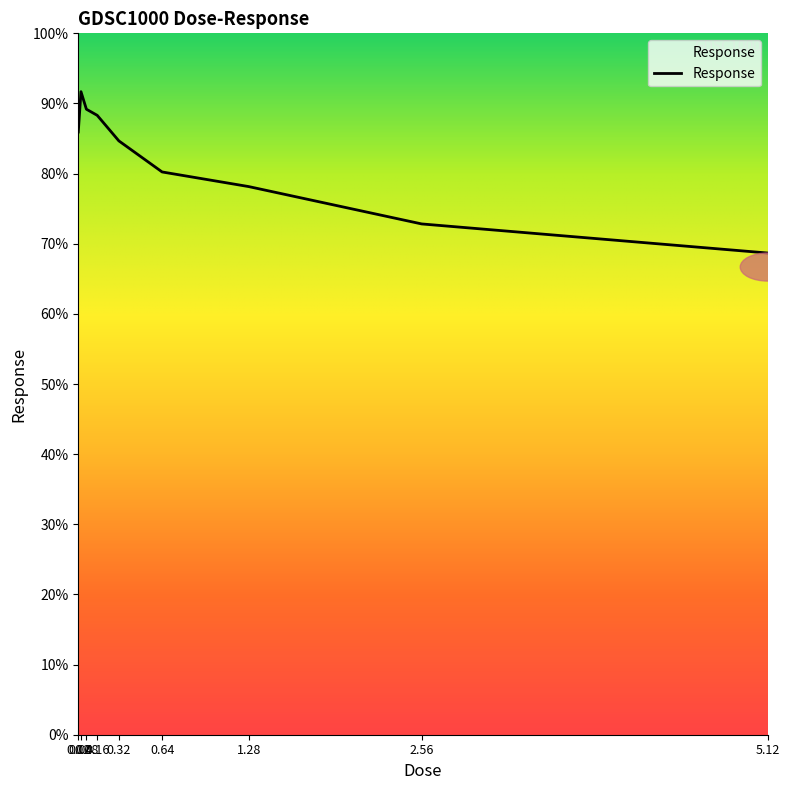

At which label is the value closest to 80?

0.64